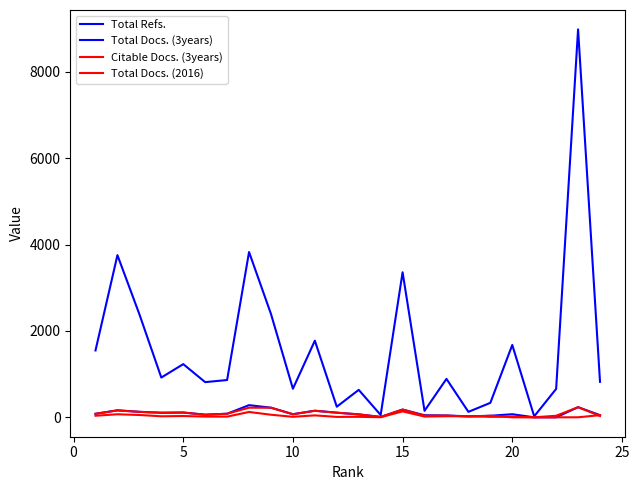

What is the difference between the maximum and minimum values in the Total Refs. series?

8961